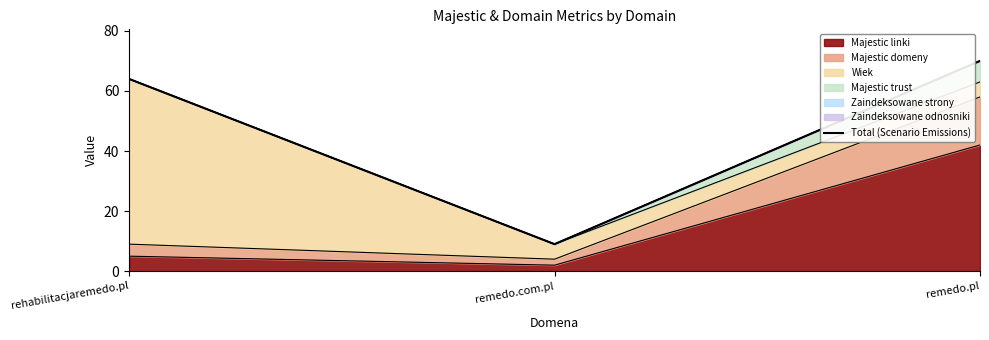

What is the sum of all values?

143